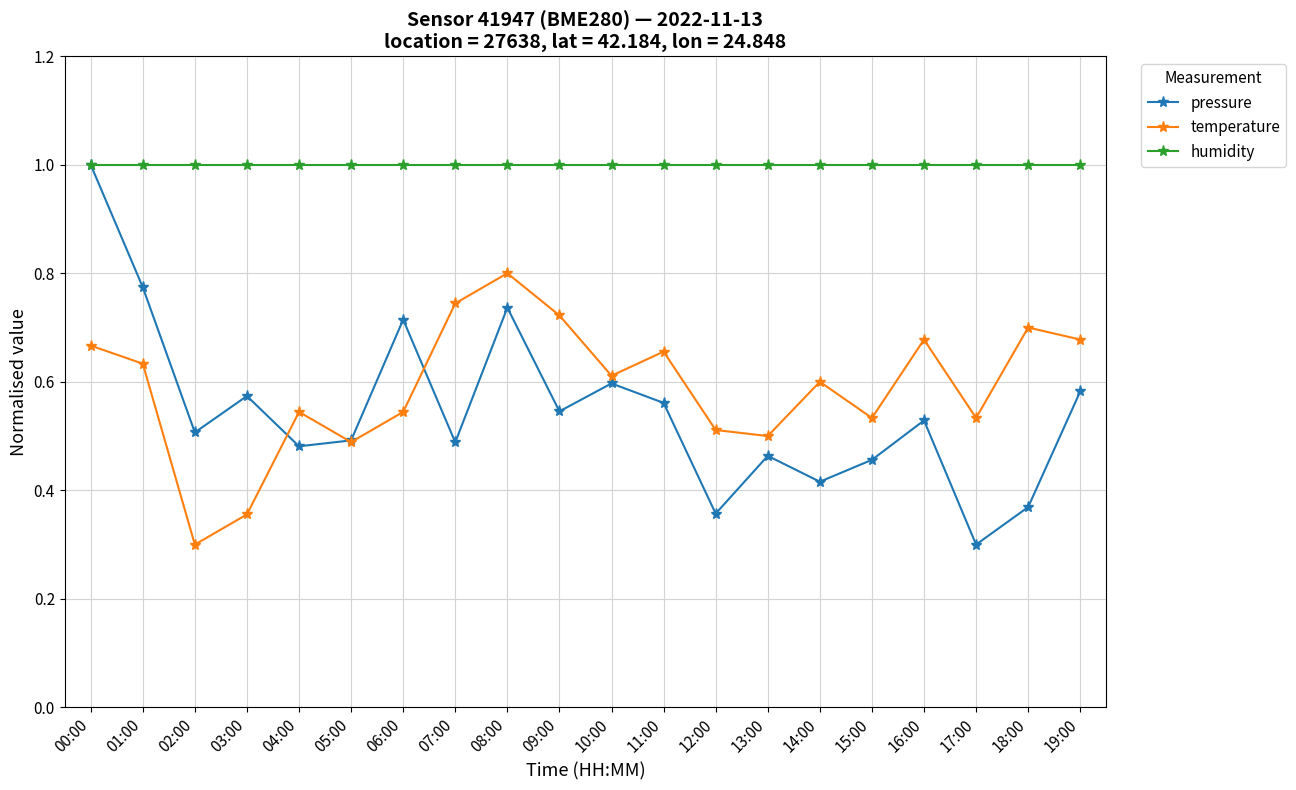

At which label is pressure closest to 0?

17:00